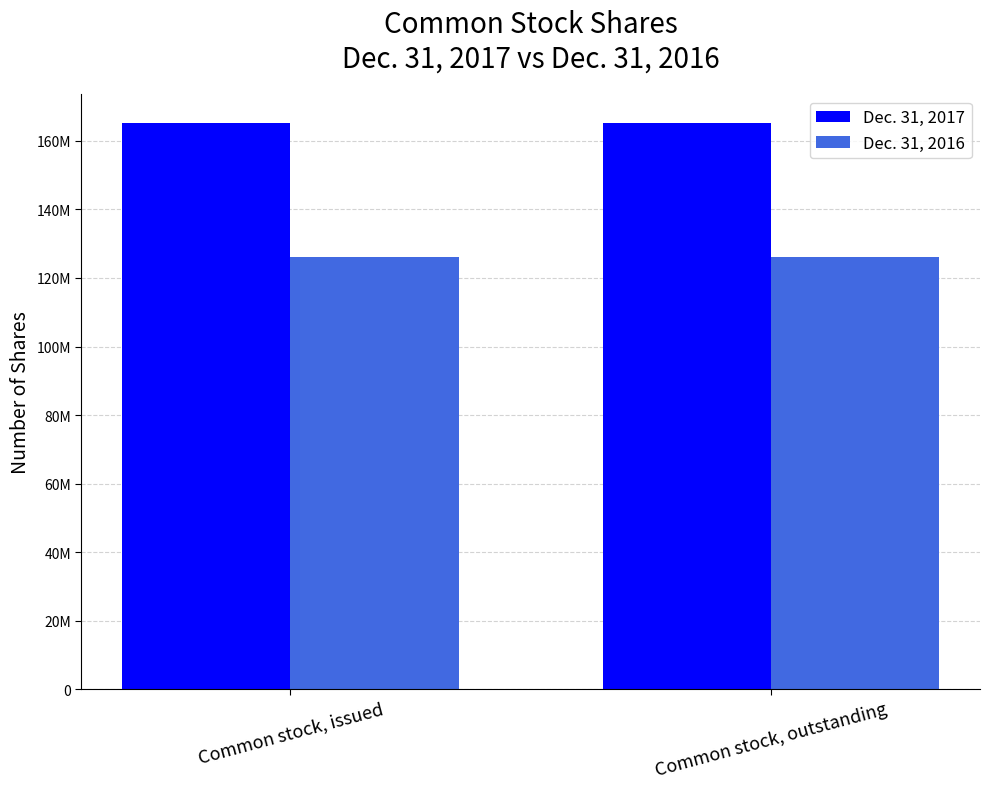

Does the chart contain any negative values?

No